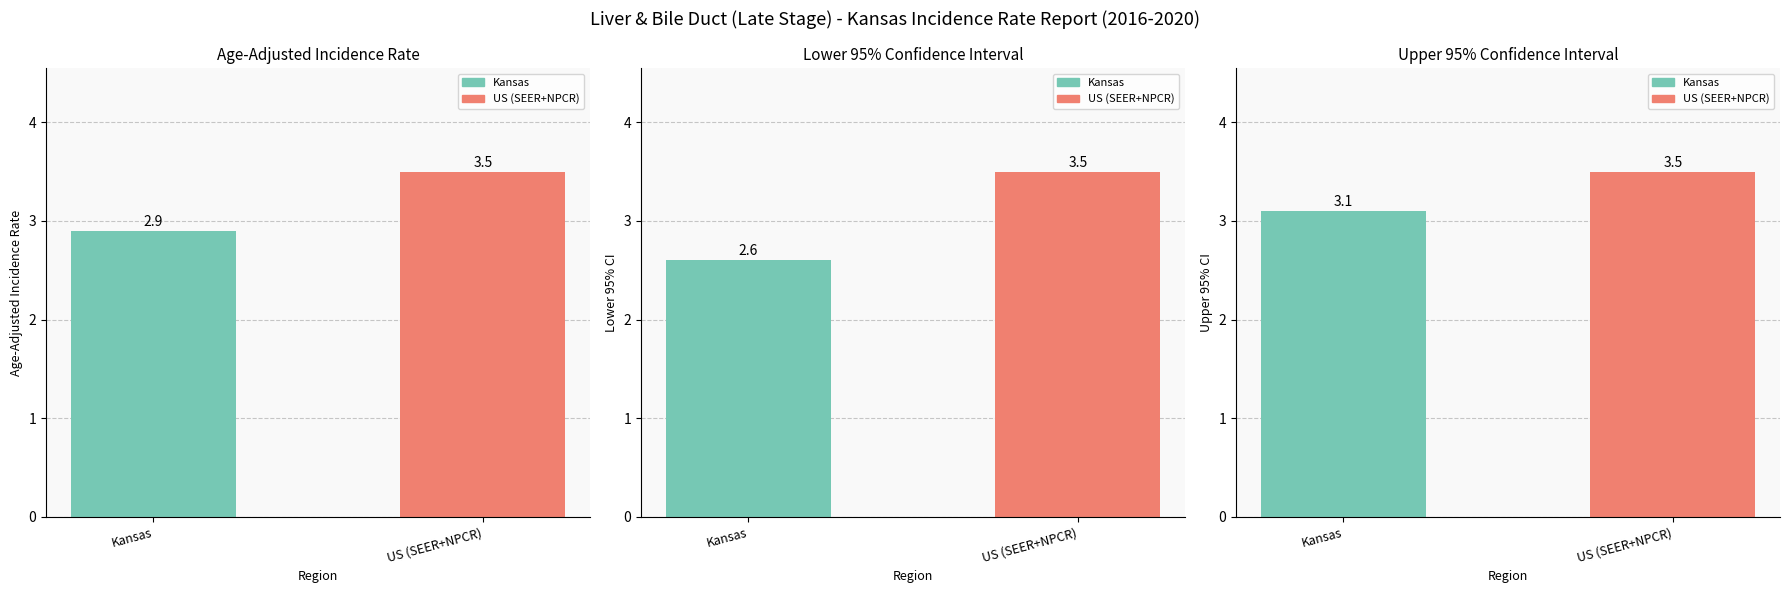

At how many categories does at least one series exceed 2?

2